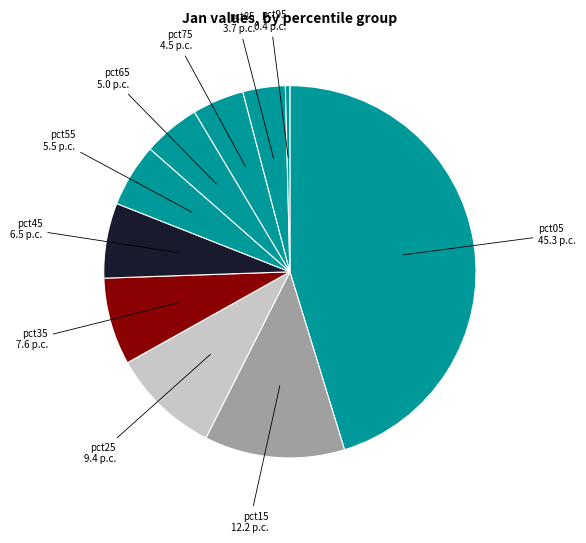

How many segments does this pie chart have?

10